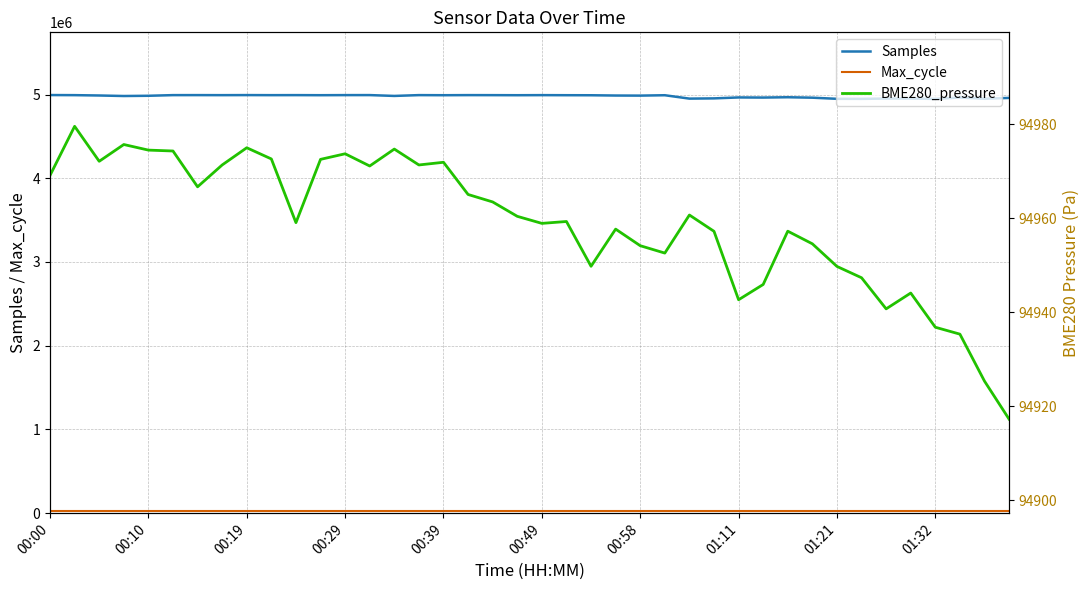

At 18, list the series in order from smallest to largest.

Max_cycle, BME280_pressure, Samples